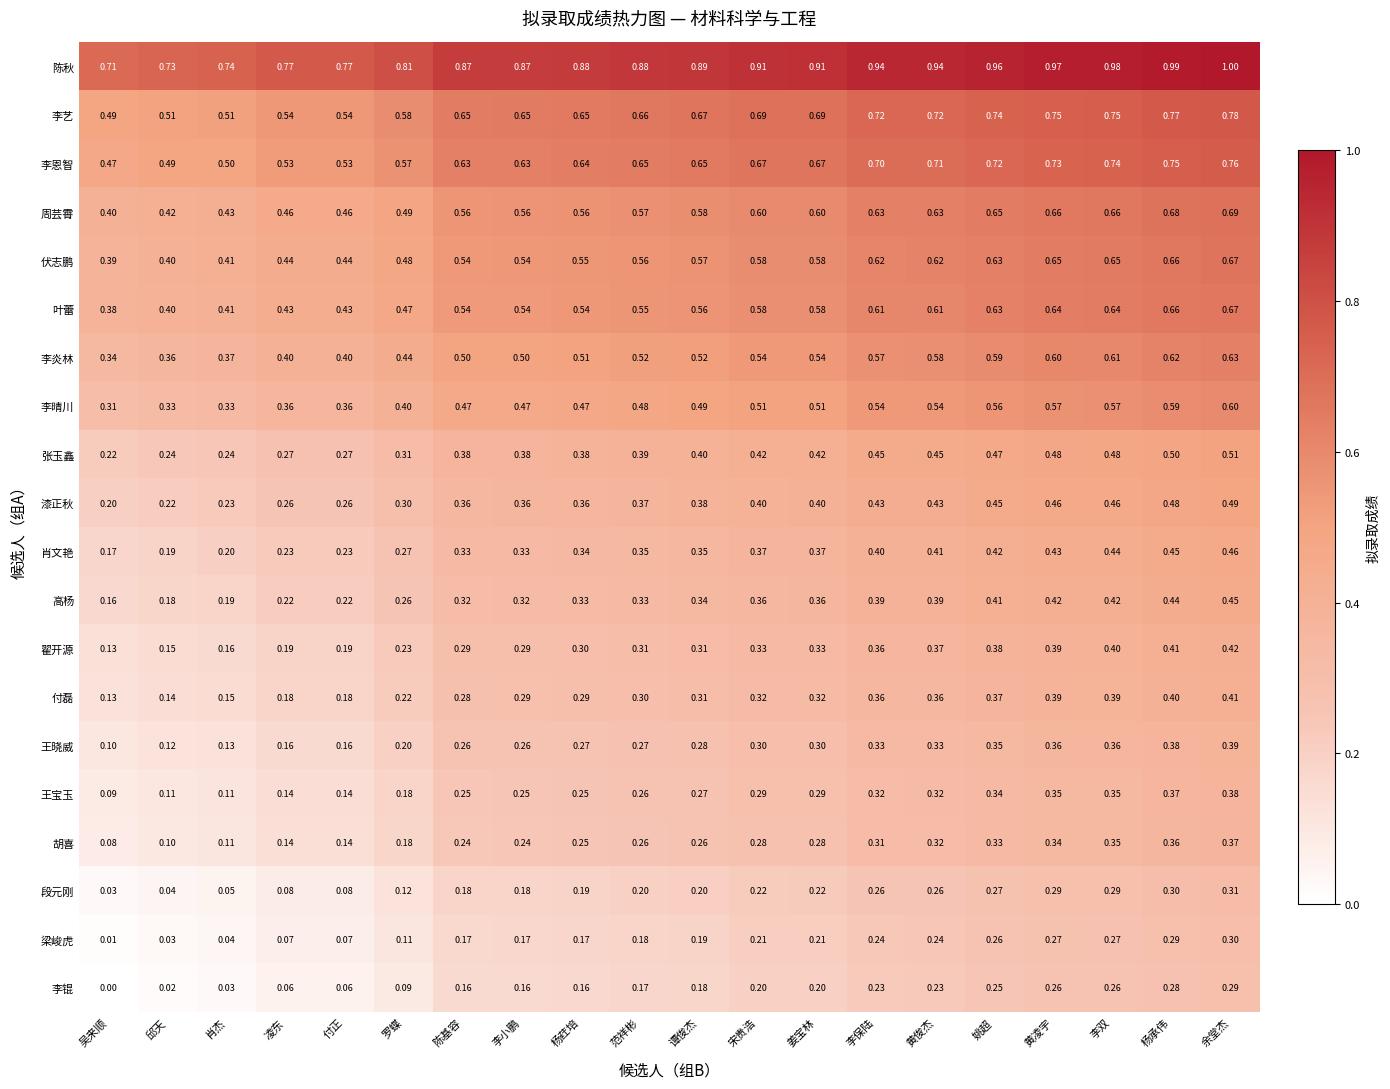

At which label is 叶蕾 closest to 0?

吴来顺